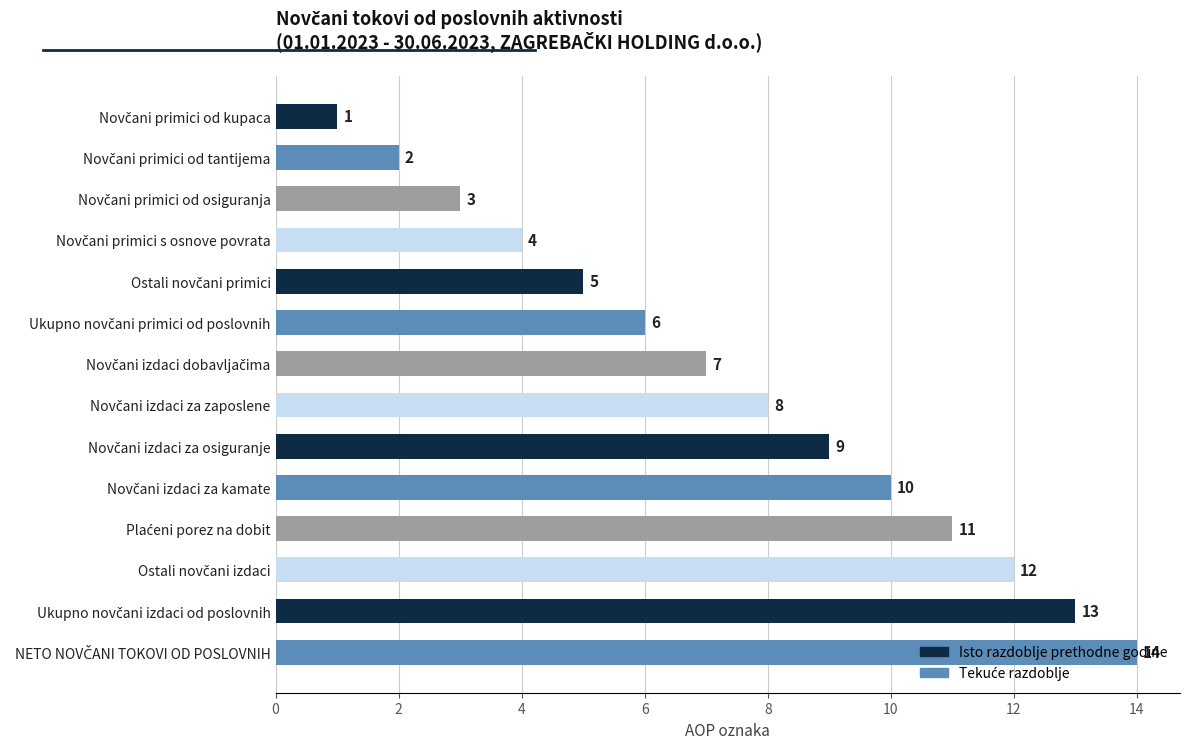

What is the average value?

8